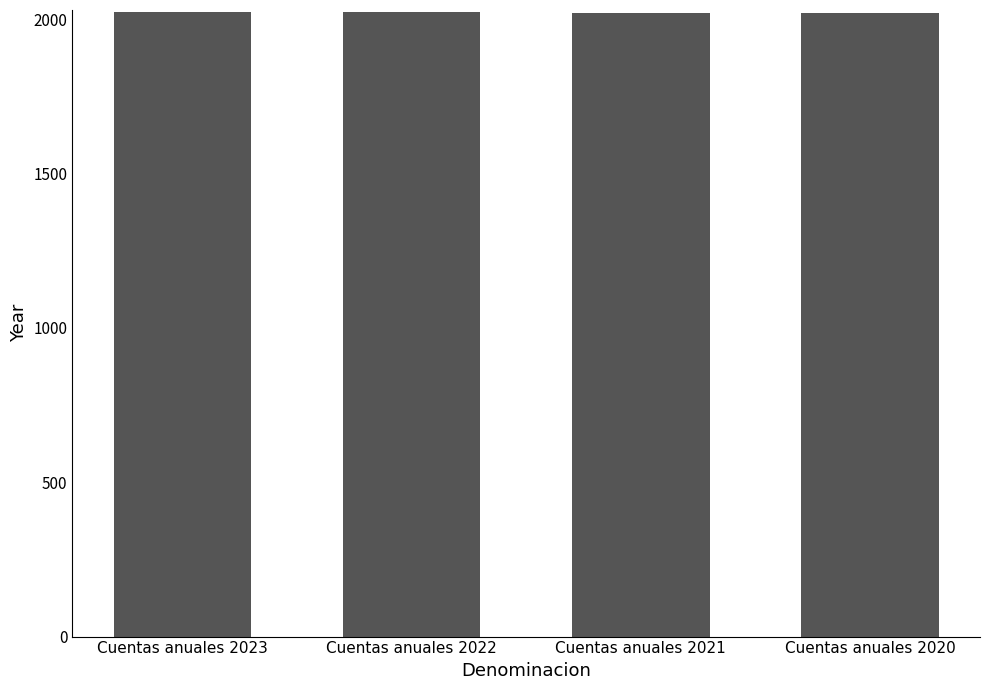

Are the bars grouped side by side (vs. stacked)?

No